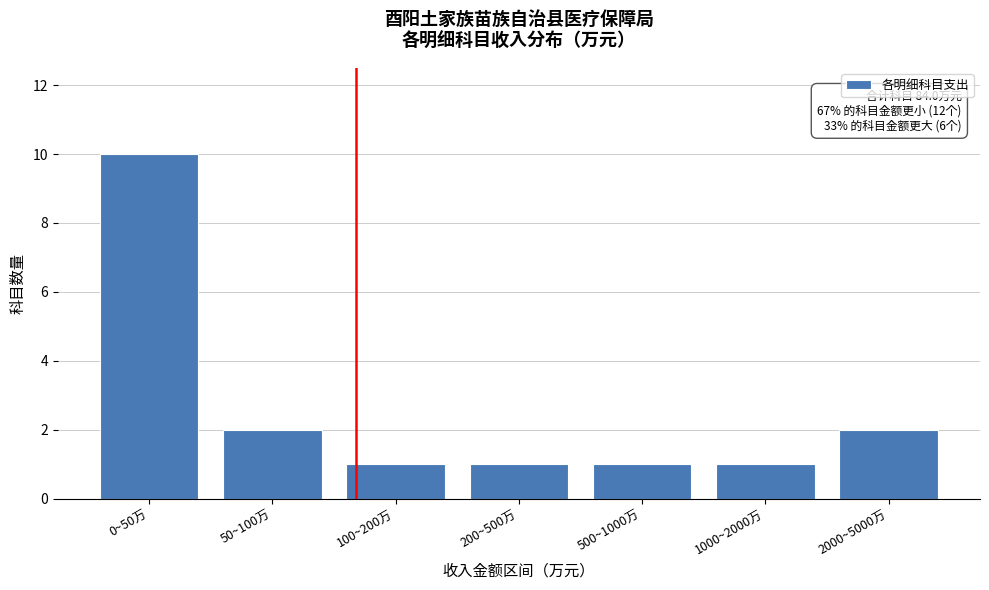

Reading left to right, transcribe all the data shown in this chart.

10	2	1	1	1	1	2